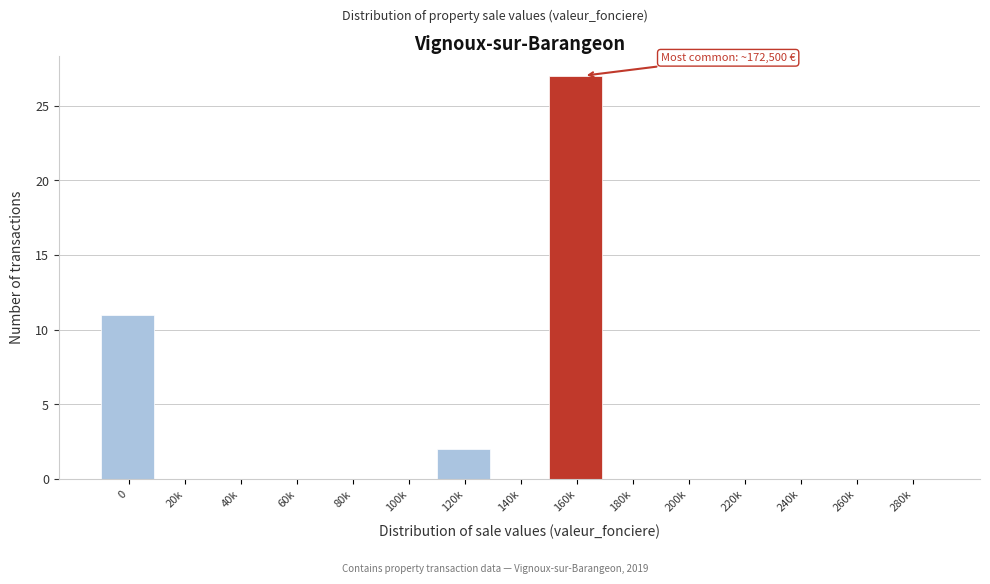

Reading left to right, what are all the values shown in this chart?

0=11	20k=0	40k=0	60k=0	80k=0	100k=0	120k=2	140k=0	160k=27	180k=0	200k=0	220k=0	240k=0	260k=0	280k=0